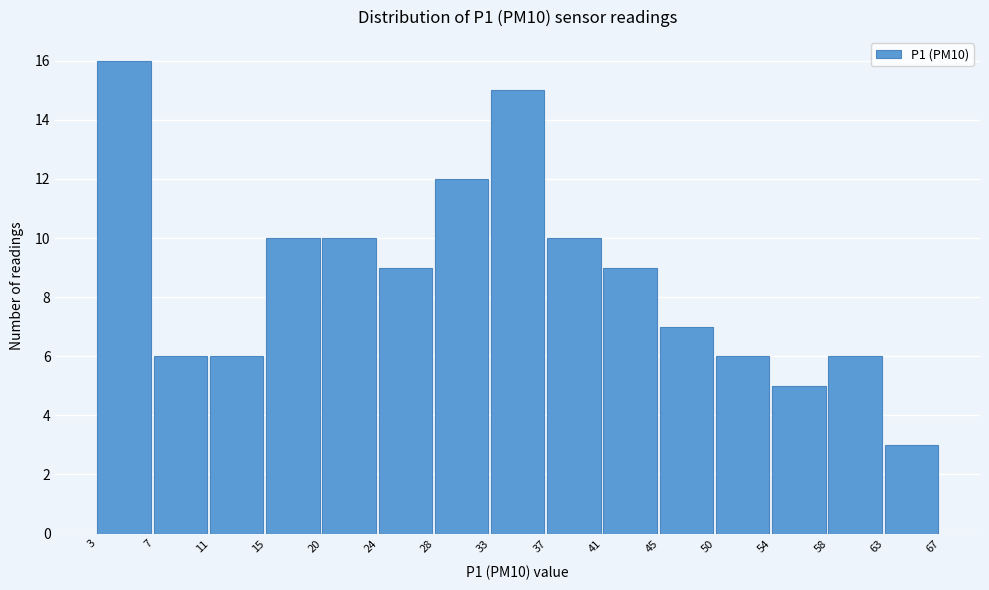

Reading right to left, extract all data points from this chart.

3	6	5	6	7	9	10	15	12	9	10	10	6	6	16